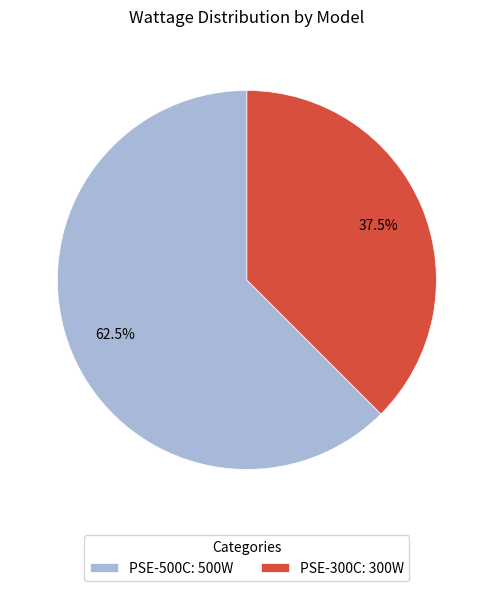

To the nearest percent, what is the difference between the largest and smallest slice percentages?

25%